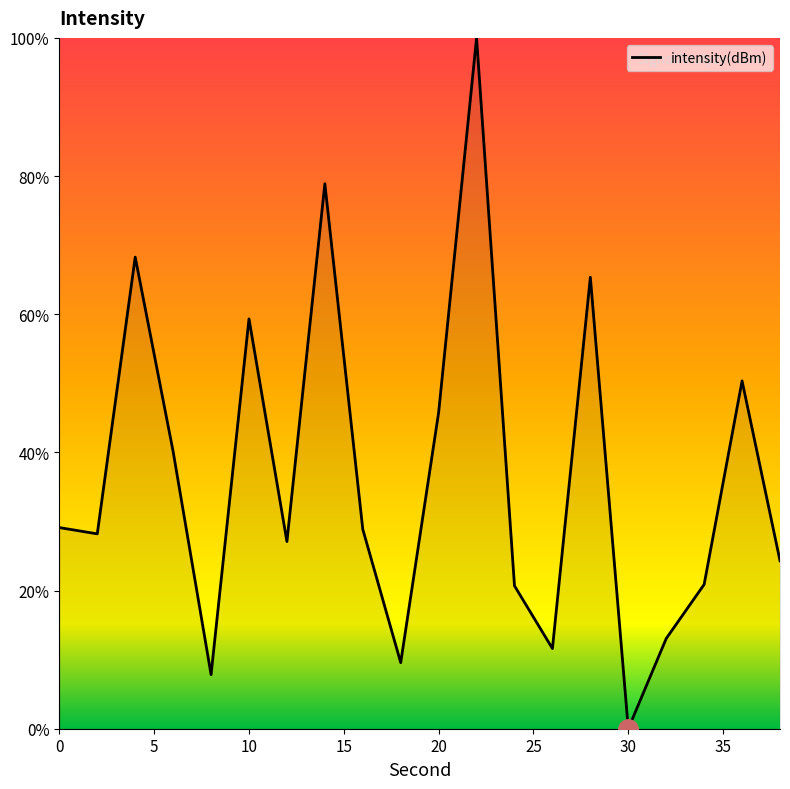

What is the maximum value shown in the chart?

100.0